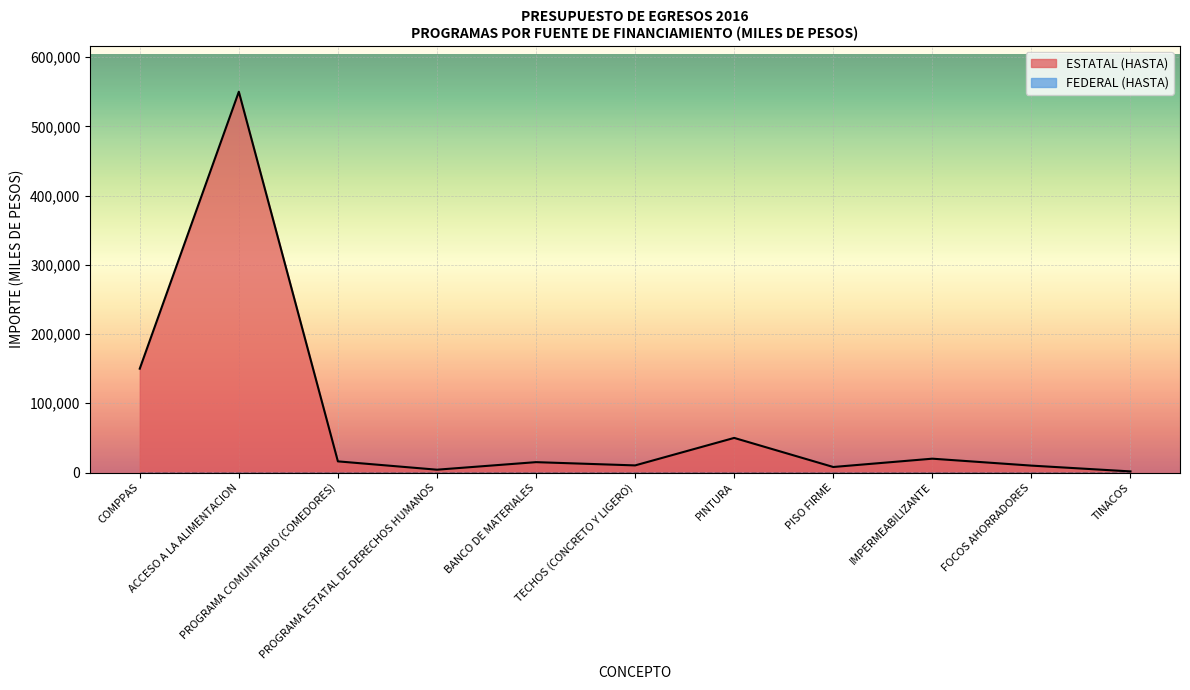

Reading left to right, extract all data points from this chart.

COMPPAS=150000	ACCESO A LA ALIMENTACION=550000	PROGRAMA COMUNITARIO (COMEDORES)=16128	PROGRAMA ESTATAL DE DERECHOS HUMANOS=4100	BANCO DE MATERIALES=15000	TECHOS (CONCRETO Y LIGERO)=10300	PINTURA=50000	PISO FIRME=8000	IMPERMEABILIZANTE=20000	FOCOS AHORRADORES=10000	TINACOS=1615